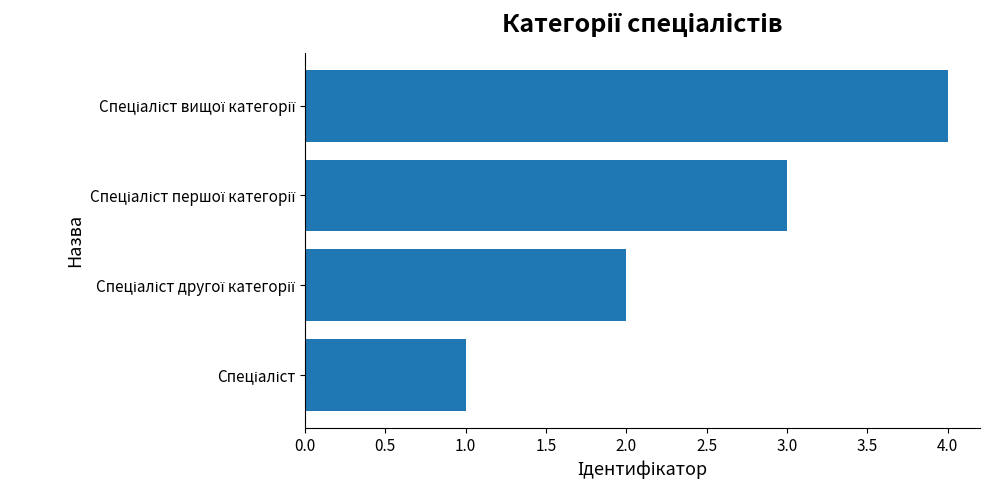

What is the greatest value displayed?

4